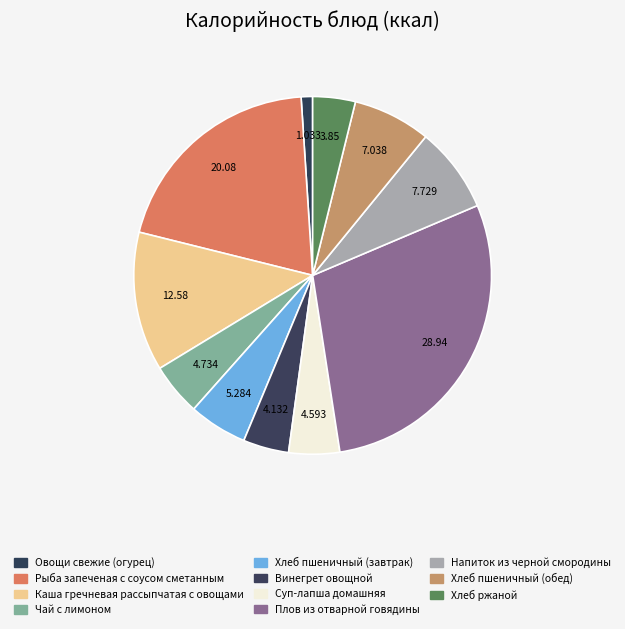

Which slice is the smallest?

Овощи свежие (огурец)